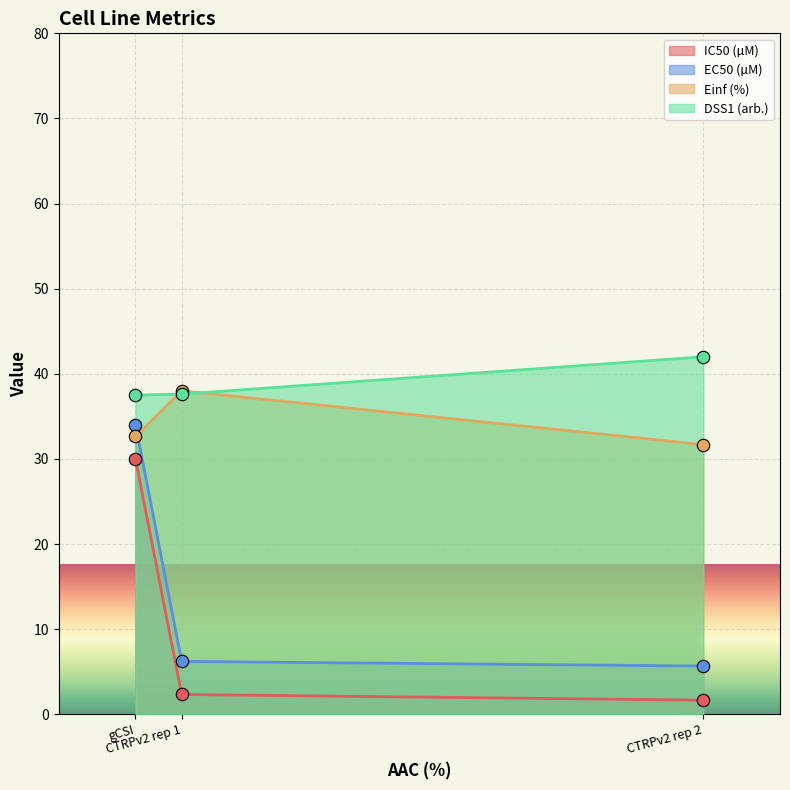

Which series has the largest Y range (max minus min)?

IC50 (µM)